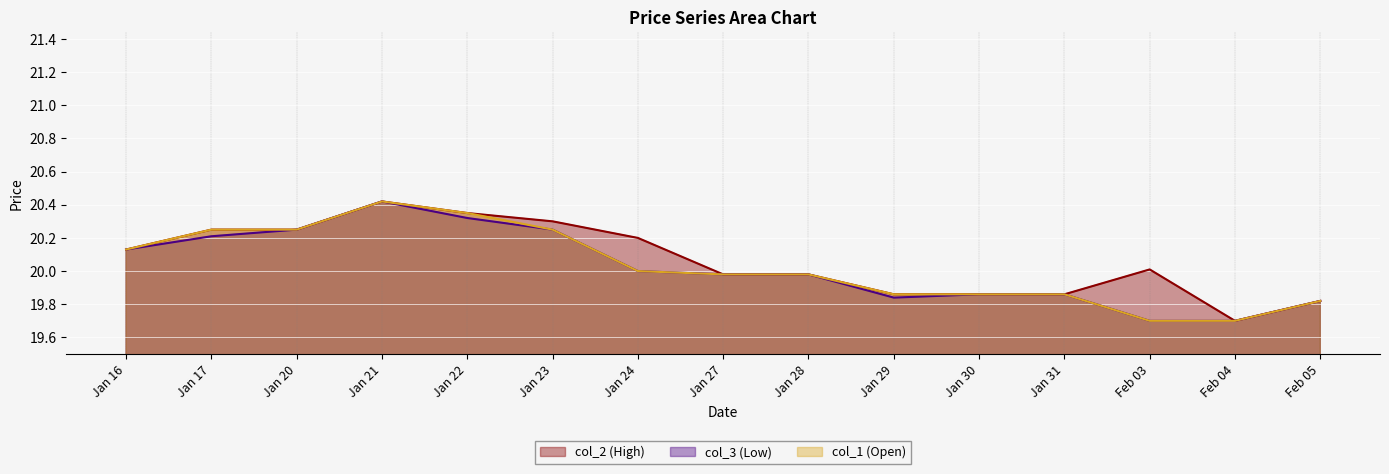

What is the difference between the maximum and minimum values in the col_1 (Open) series?

0.7